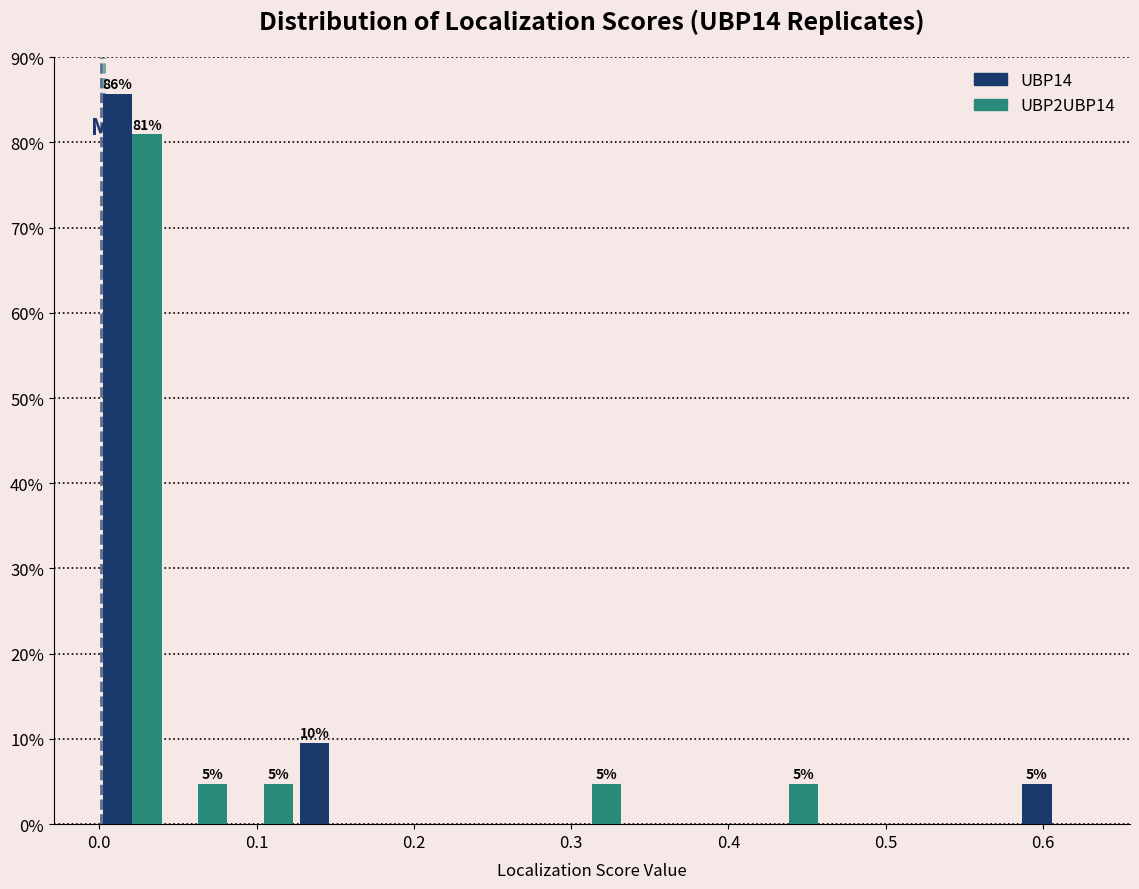

In the UBP14 series, which range on the x-axis has the tallest bar?

0.00 to 0.04